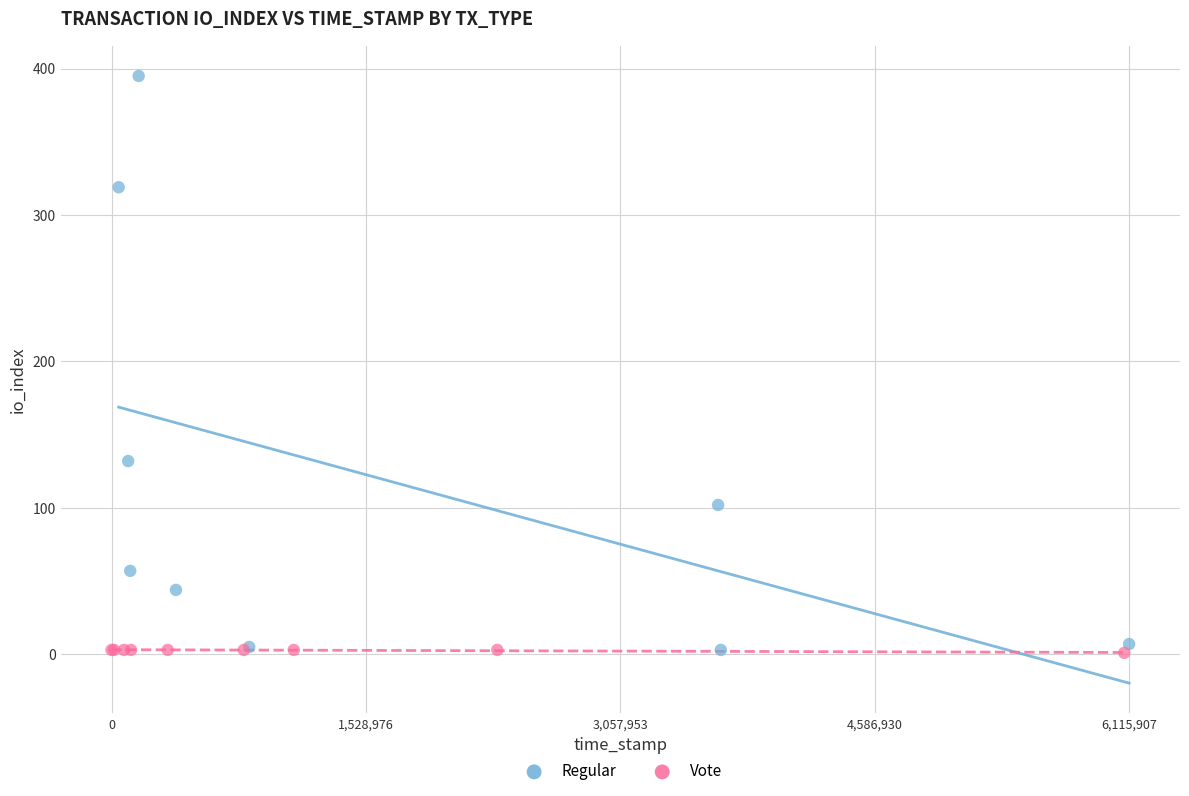

Which series reaches the maximum Y coordinate?

Regular